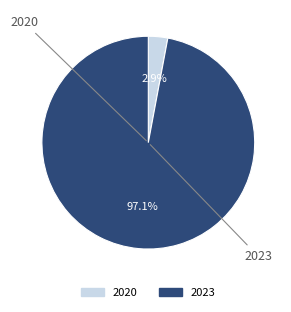

What is the smallest slice in the pie chart?

2020